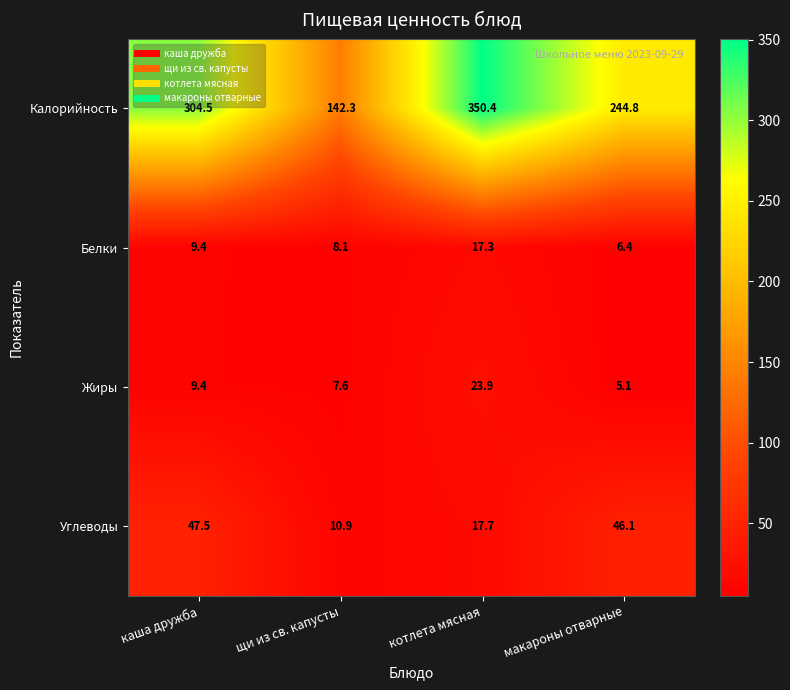

Reading left to right, transcribe all the data shown in this chart.

Калорийность: каша дружба=304.5	щи из св. капусты=142.3	котлета мясная=350.4	макароны отварные=244.8
Белки: каша дружба=9.4	щи из св. капусты=8.1	котлета мясная=17.3	макароны отварные=6.4
Жиры: каша дружба=9.4	щи из св. капусты=7.6	котлета мясная=23.9	макароны отварные=5.1
Углеводы: каша дружба=47.5	щи из св. капусты=10.9	котлета мясная=17.7	макароны отварные=46.1